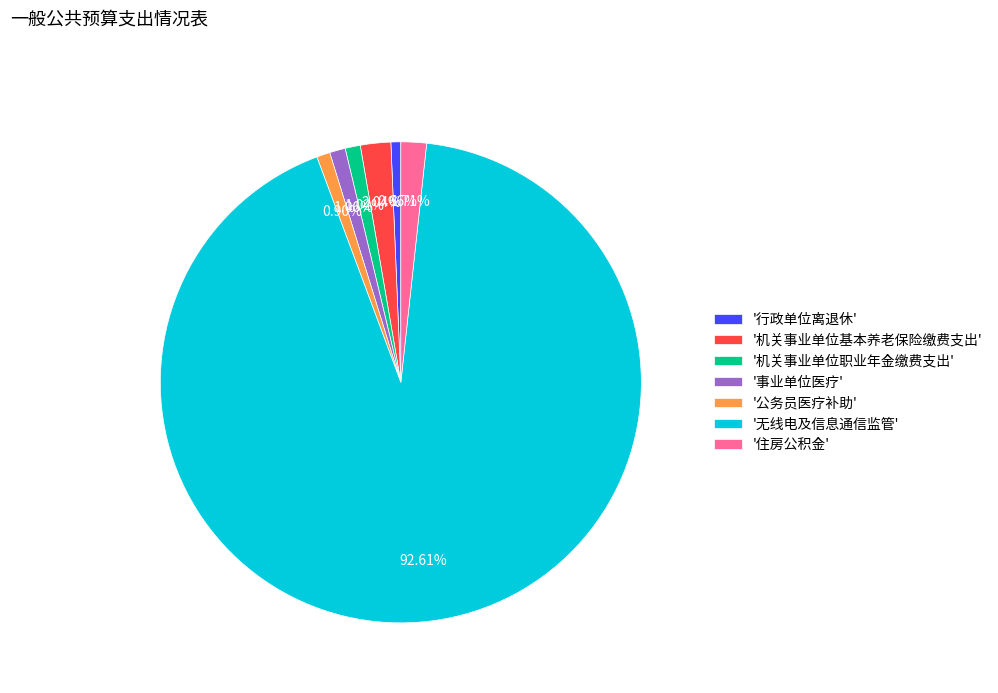

Which slice is the largest?

'无线电及信息通信监管'